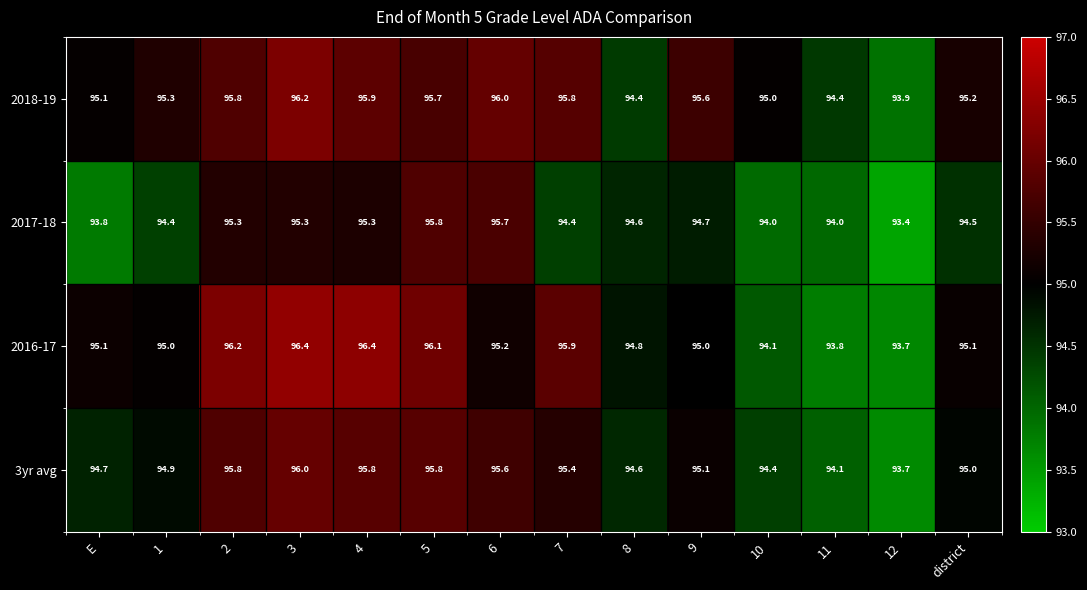

List the series in order of their overall mean, lowest first.

2017-18, 3yr avg, 2016-17, 2018-19